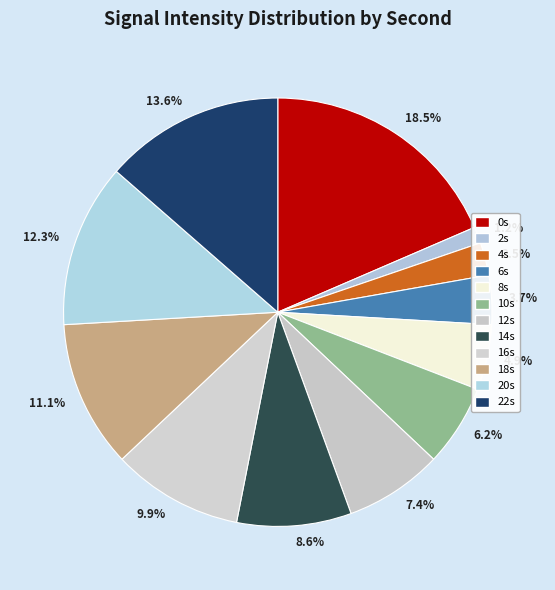

Is there a majority slice in this chart?

No